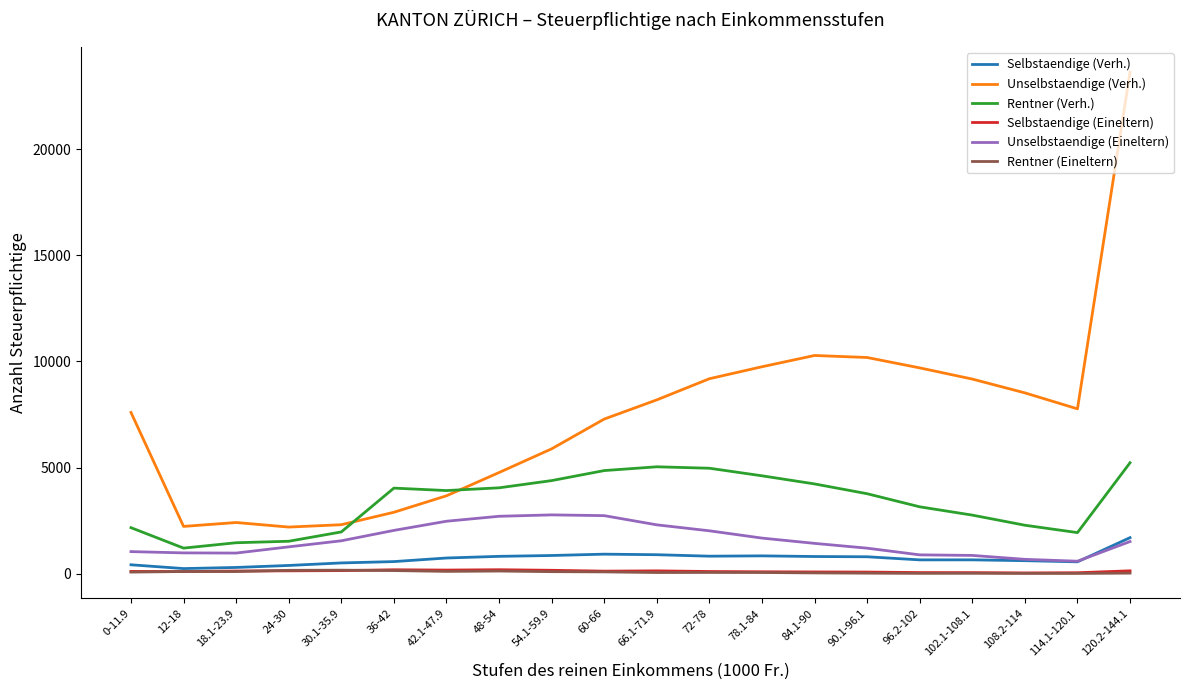

How many lines are shown in the chart?

6